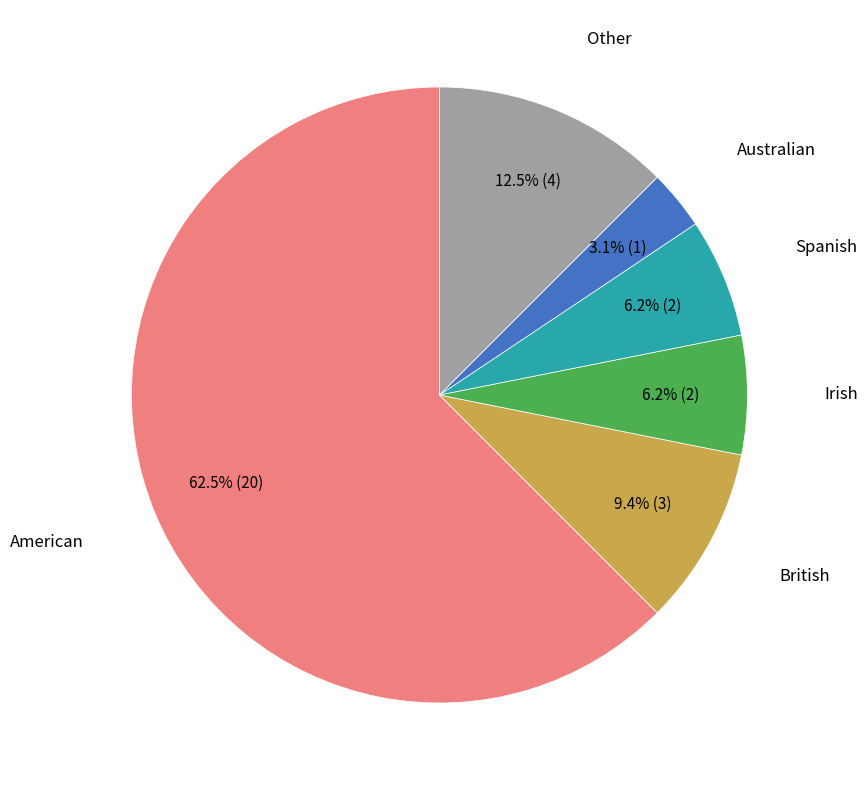

Does any single category account for the majority?

Yes